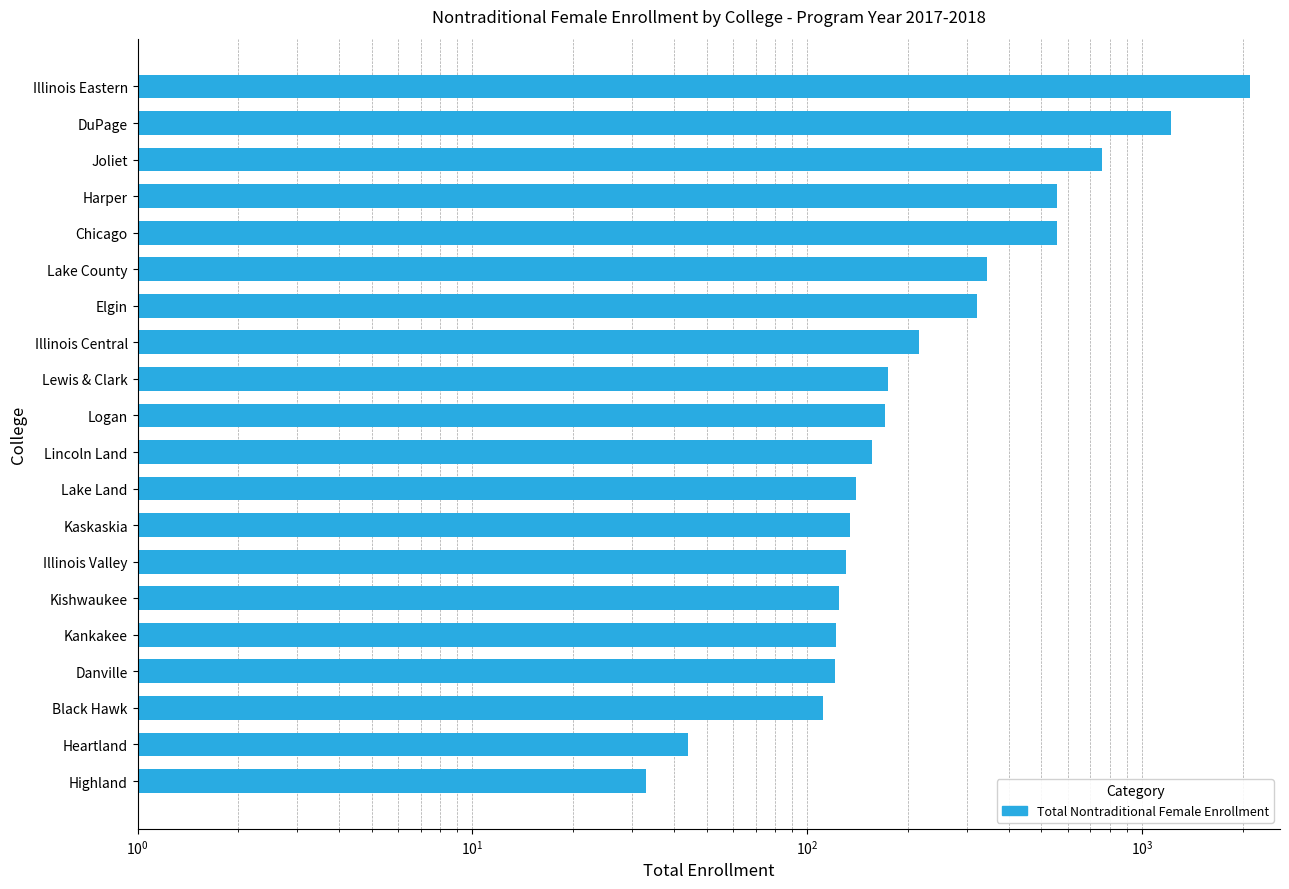

What is the smallest value displayed?

33